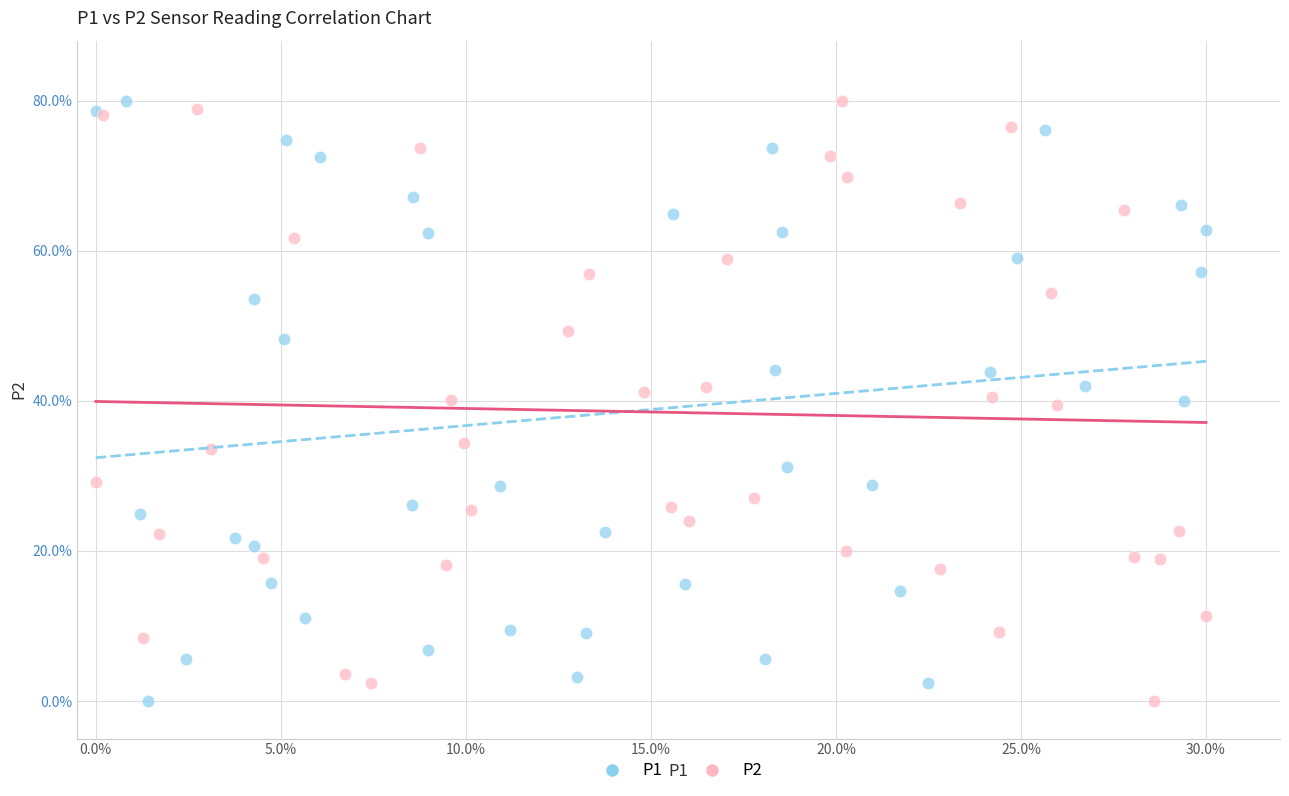

What are all the series names shown in the legend?

P1, P2